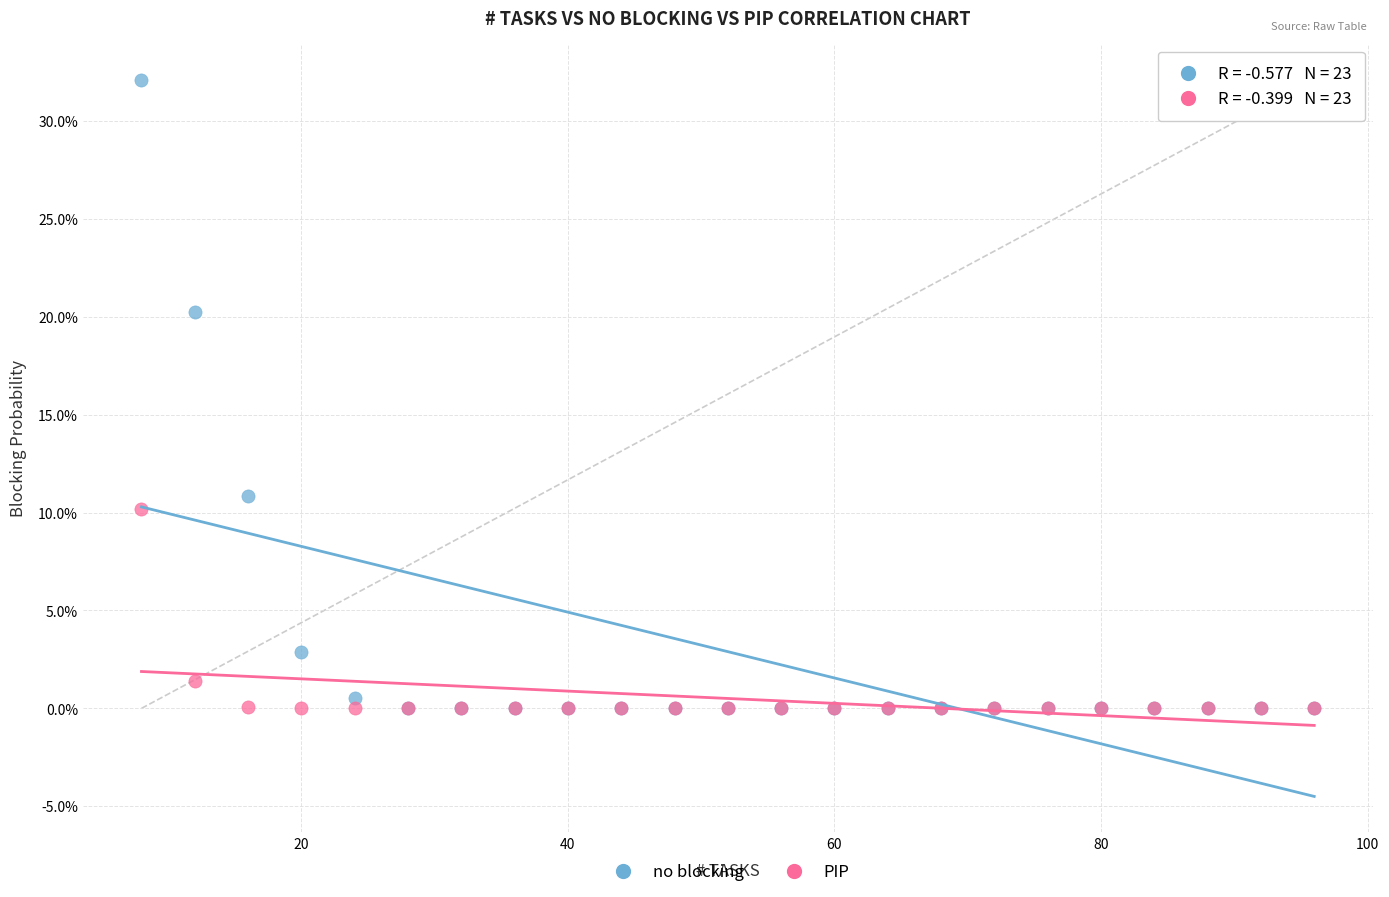

Which series has the widest spread of Y values?

no blocking